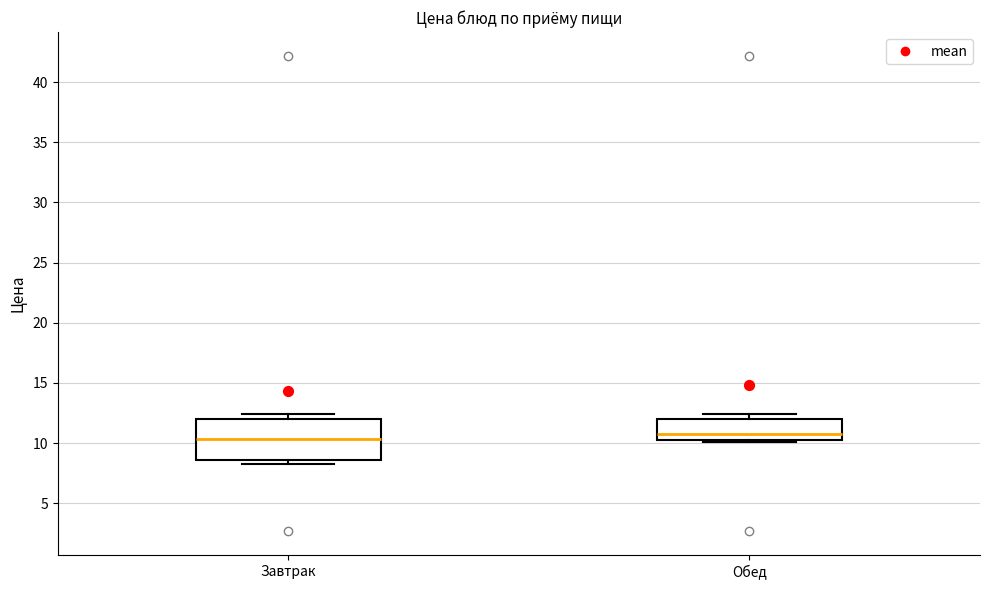

Reading left to right, transcribe this box plot: for each box, give where its median line is, the range the box spans, and where its two whiskers end, as read against the y-axis. The values are not printed on the chart, so give them approximately, as read against the axis.

Завтрак: median 10.5, box 8.5 to 12.0, whiskers 8.5 (just below the box's lower edge) to 12.5
Обед: median 11.0, box 10.5 to 12.0, whiskers 10.0 to 12.5